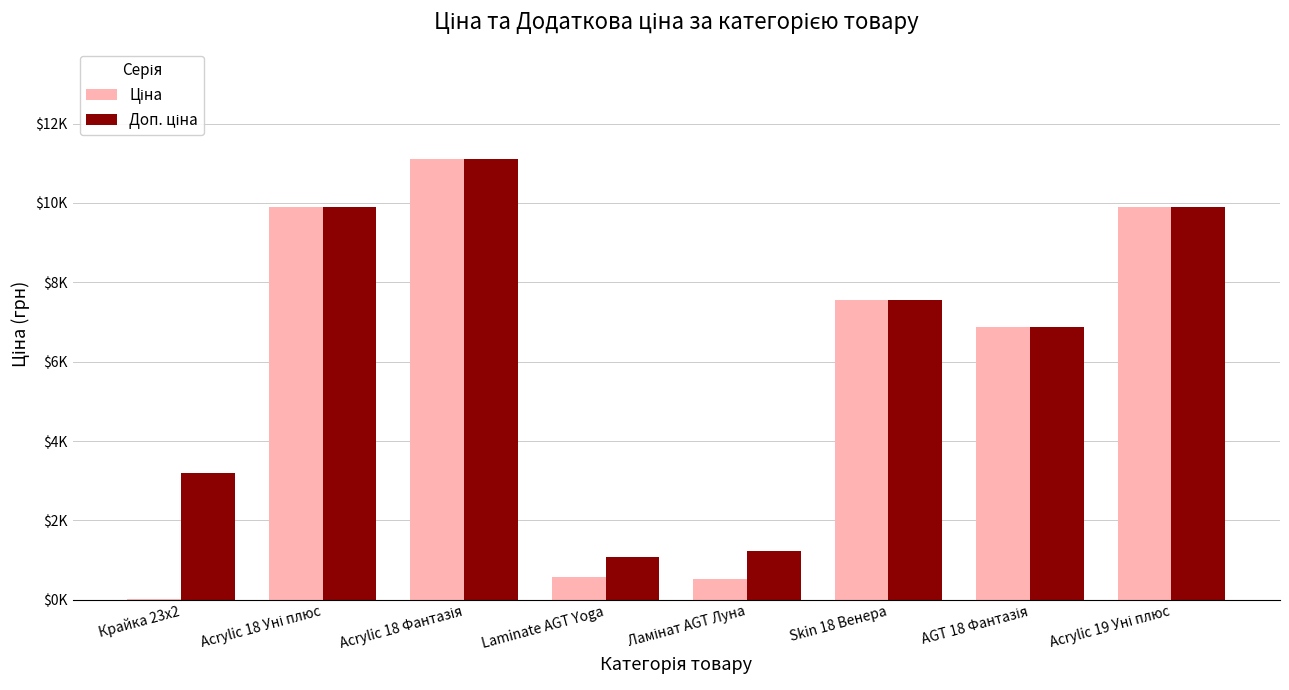

Does the chart contain stacked bars?

No